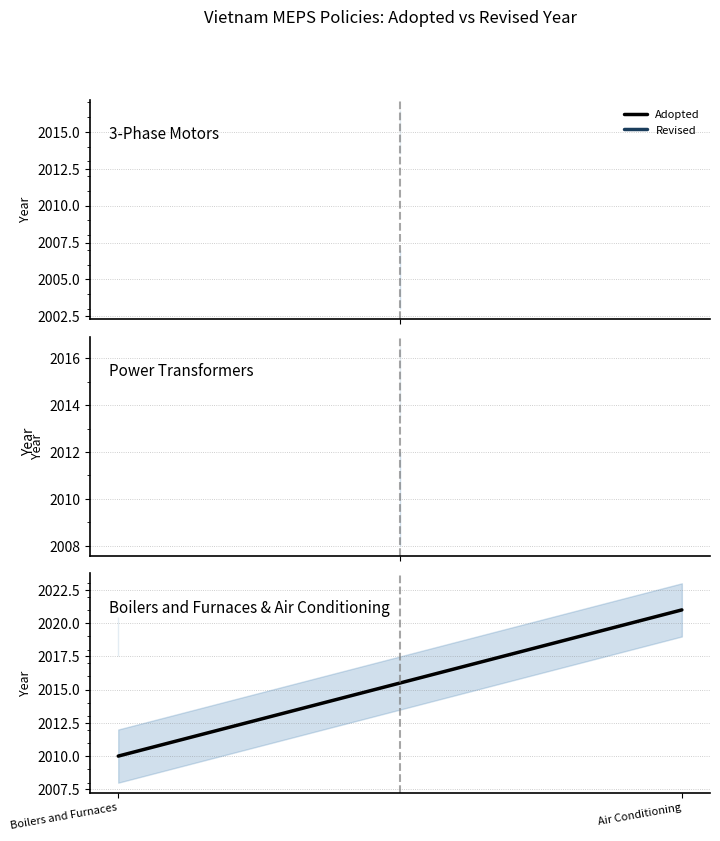

Is it true that the value at Air Conditioning is 2751?

False